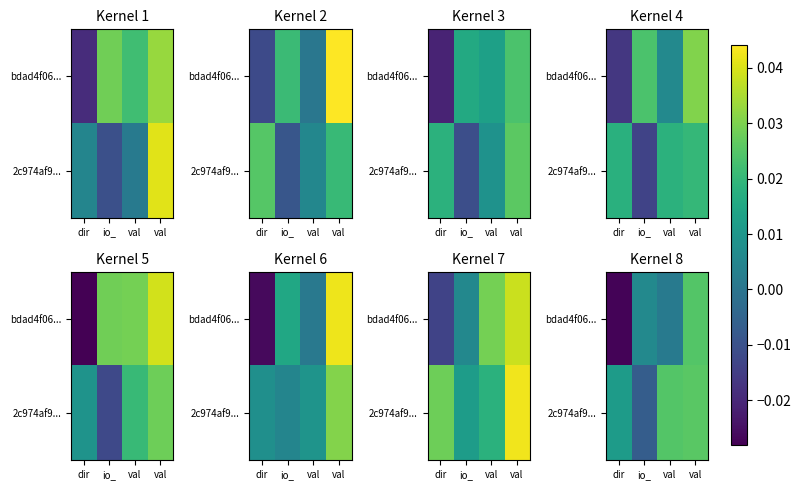

How many values in 2c974af9... are above zero?

3